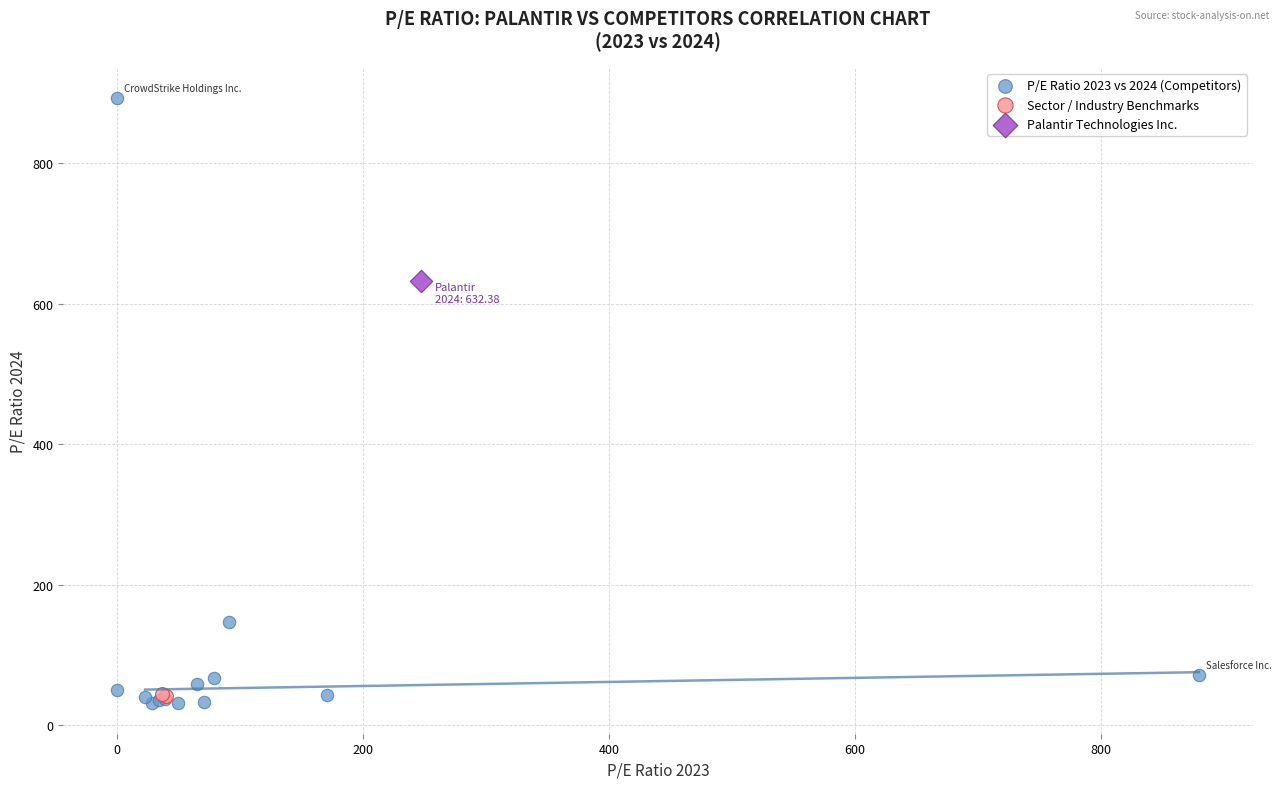

What are all the series names shown in the legend?

P/E Ratio 2023 vs 2024 (Competitors), Sector / Industry Benchmarks, Palantir Technologies Inc.